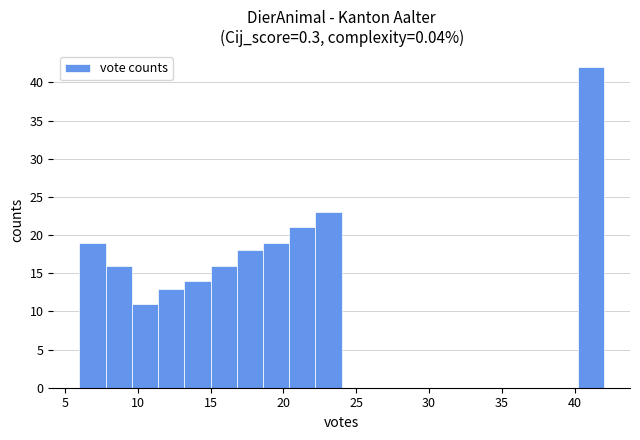

Around what value on the x-axis is the tallest bar? Give the approximate position of its centre, as read against the axis.

41.0